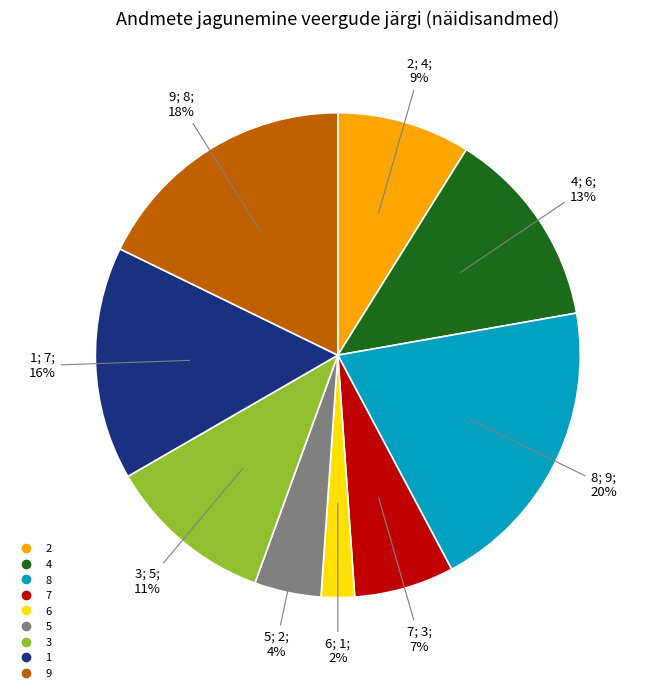

To the nearest percent, what is the difference between the largest and smallest slice percentages?

18%